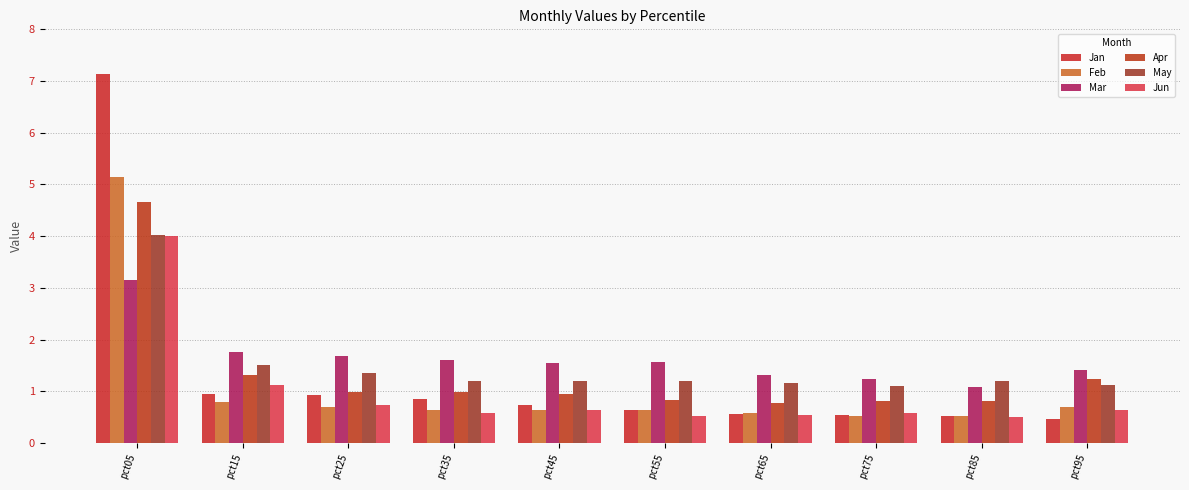

Is it true that Jan equals 0.2 at pct65?

False